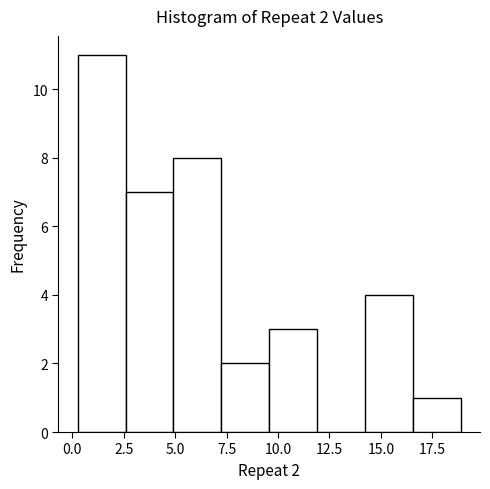

Which range on the x-axis has the tallest bar?

0.5 to 2.5